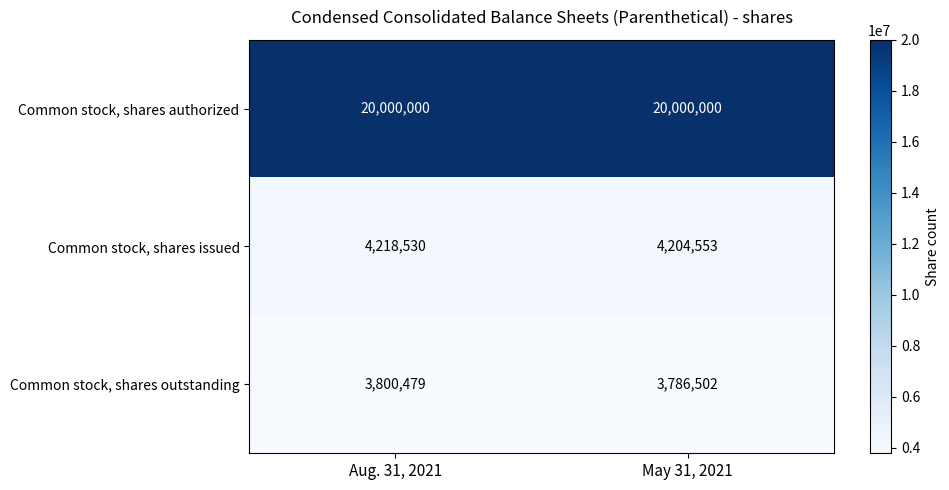

Where is Common stock, shares issued nearest to the value 4211541?

May 31, 2021